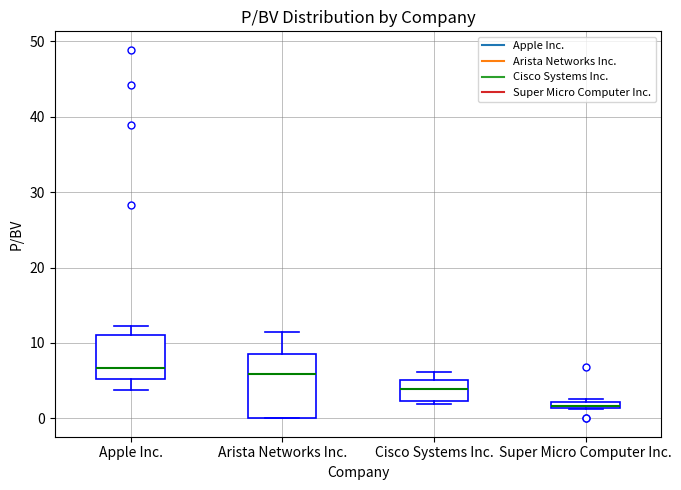

Which box has the lowest median line?

Super Micro Computer Inc.